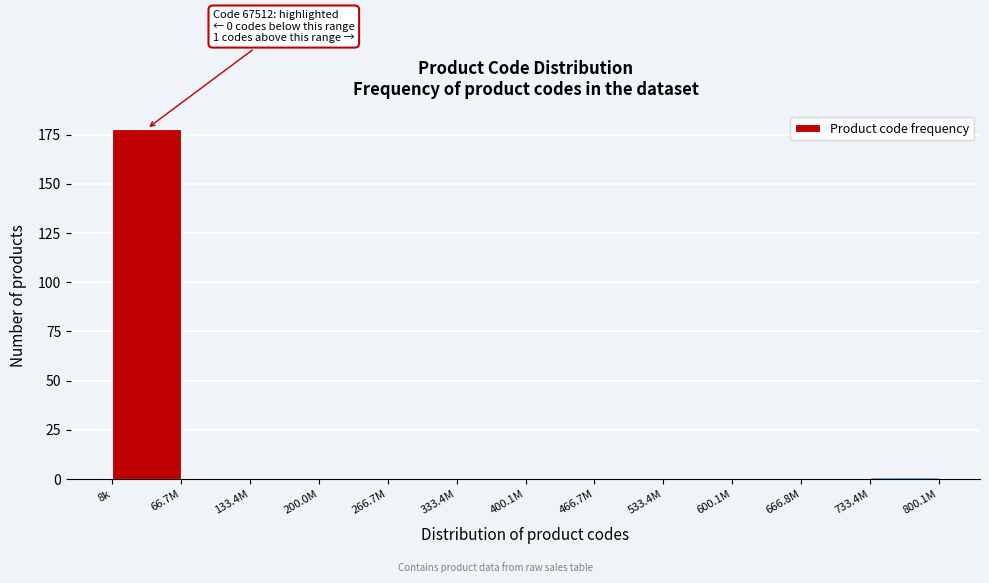

Reading left to right, list all the values displayed in this chart.

8k=178	66.7M=0	133.4M=0	200.0M=0	266.7M=0	333.4M=0	400.1M=0	466.7M=0	533.4M=0	600.1M=0	666.8M=0	733.4M=1